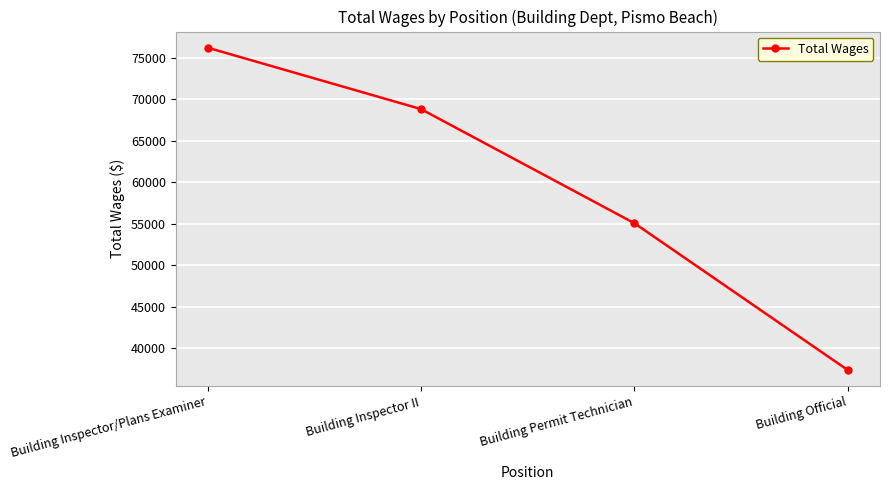

Reading right to left, list all the values displayed in this chart.

Building Official=37408	Building Permit Technician=55091	Building Inspector II=68832	Building Inspector/Plans Examiner=76227